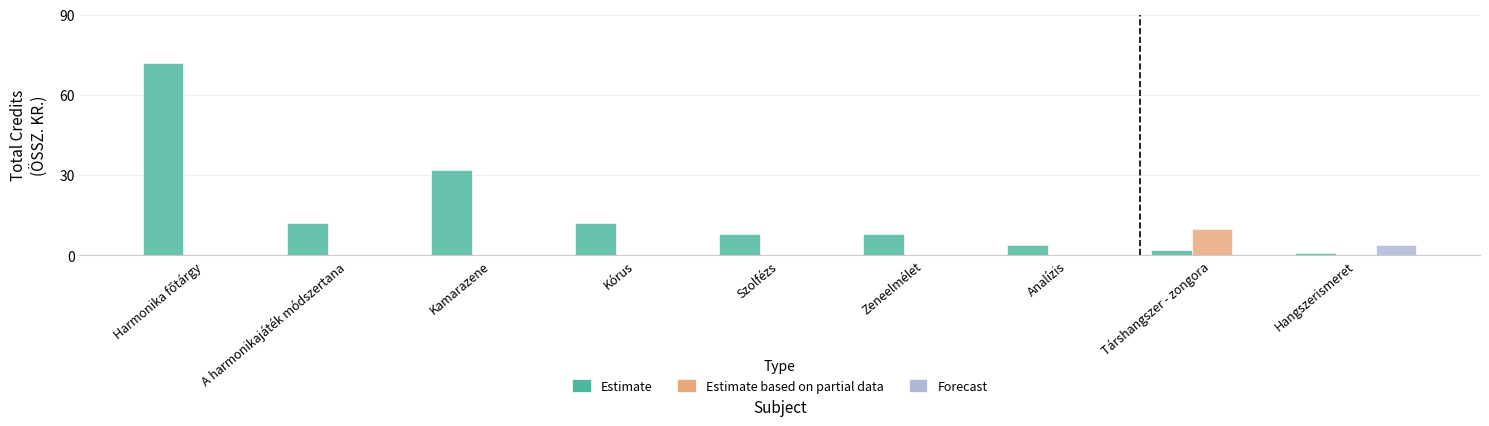

What is the total value across all series at Analízis?

4